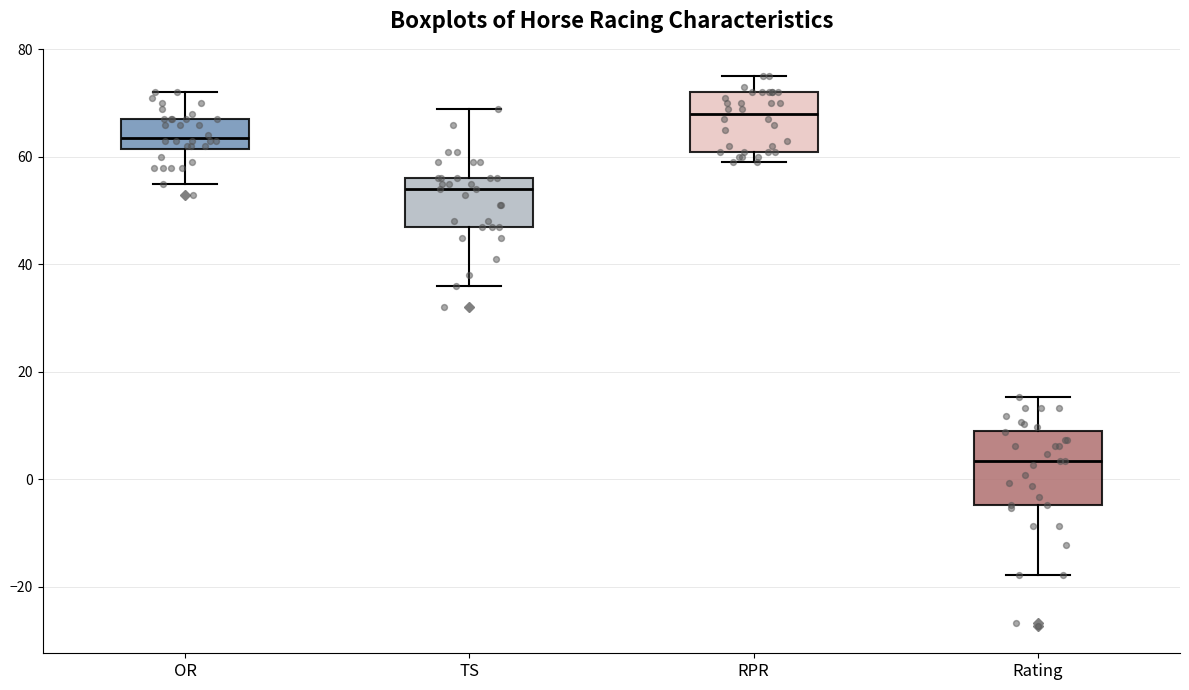

Reading left to right, read every box against the y-axis: the position of its median line, the range the box covers, and the ends of its whiskers. The values are not printed on the chart, so give them approximately, as read against the axis.

OR: median 64, box 62 to 68, whiskers 56 to 72
TS: median 54, box 48 to 56, whiskers 36 to 70
RPR: median 68, box 62 to 72, whiskers 60 to 76
Rating: median 4, box -4 to 8, whiskers -18 to 16